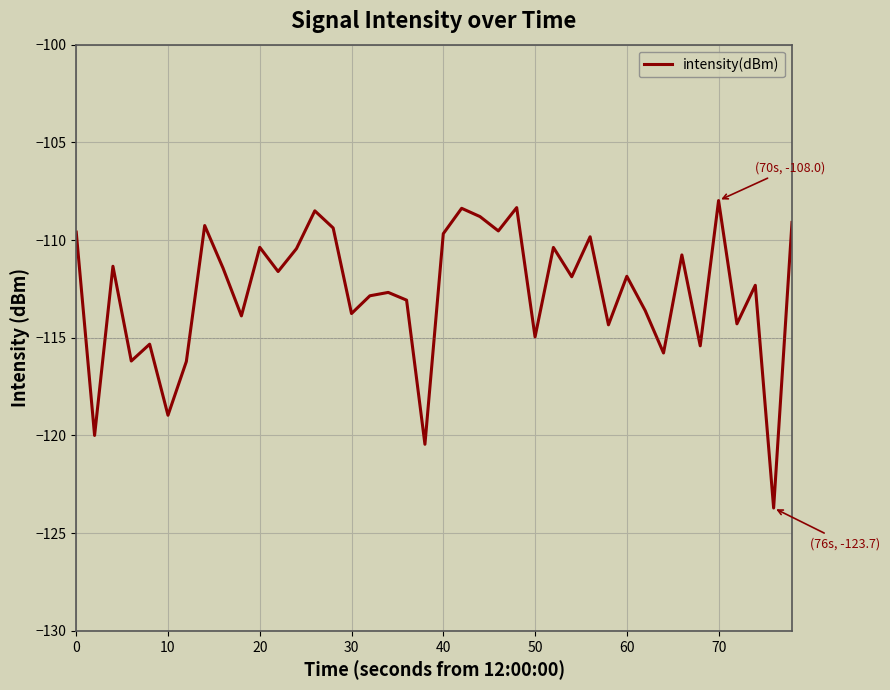

What is the smallest value displayed?

-123.7